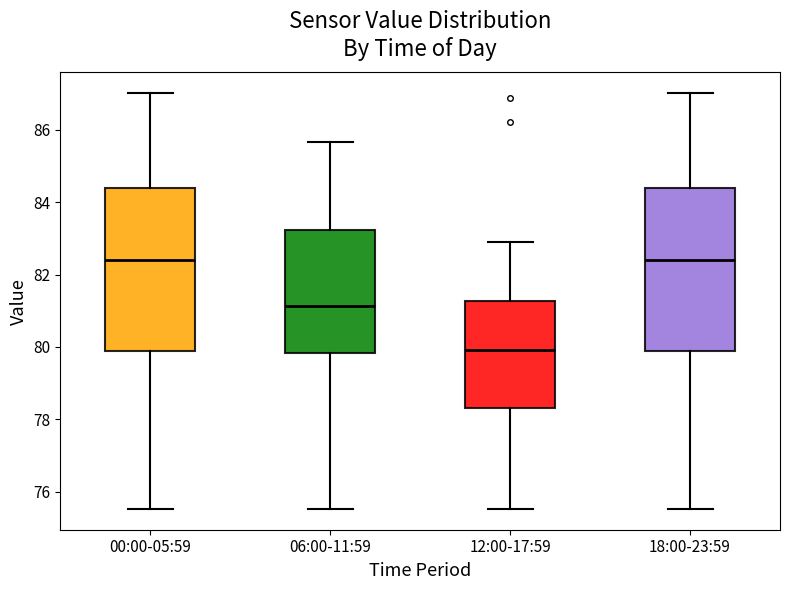

Which box's median line is the lowest?

12:00-17:59